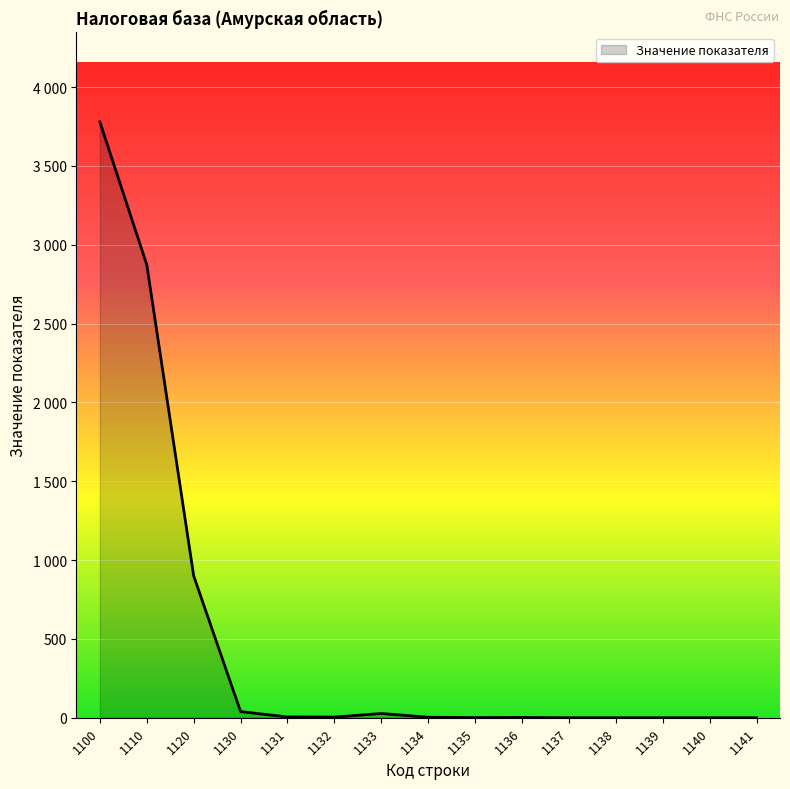

Rank the categories by value from lowest to highest.

1137, 1138, 1139, 1140, 1141, 1135, 1136, 1134, 1132, 1131, 1133, 1130, 1120, 1110, 1100